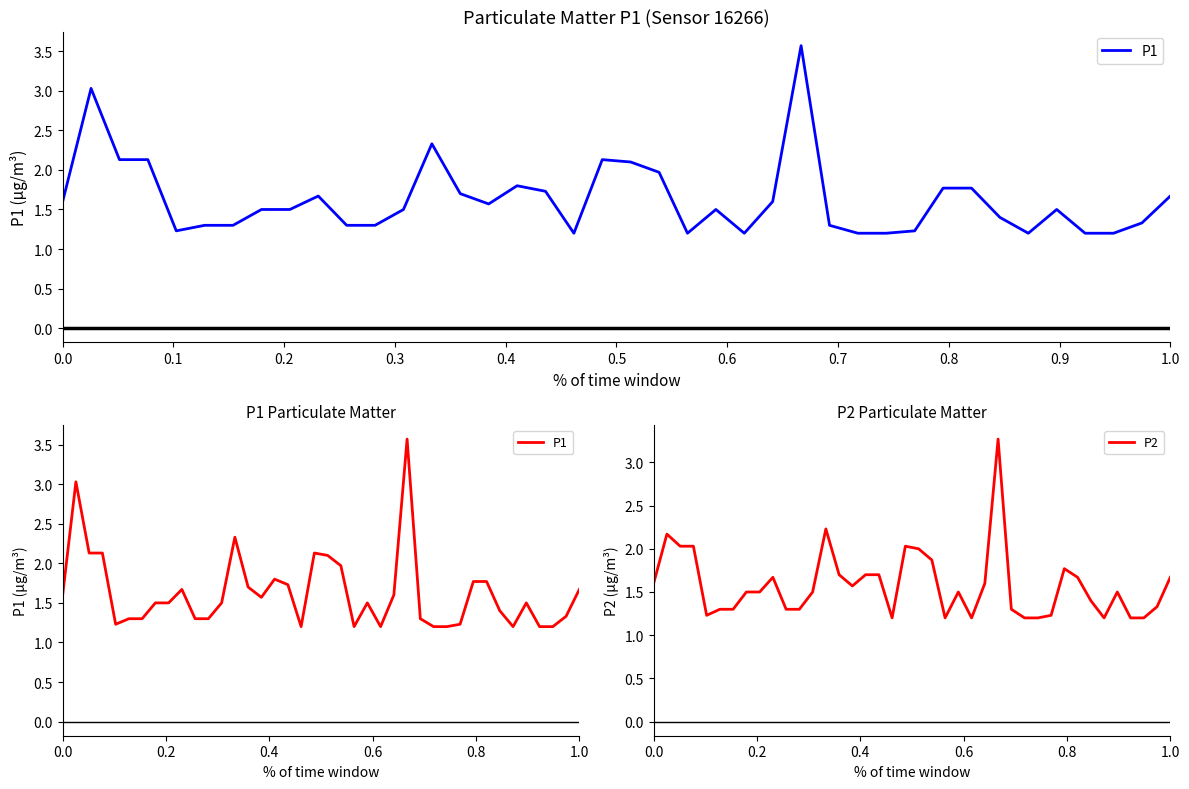

What is the maximum value for P2?

3.3